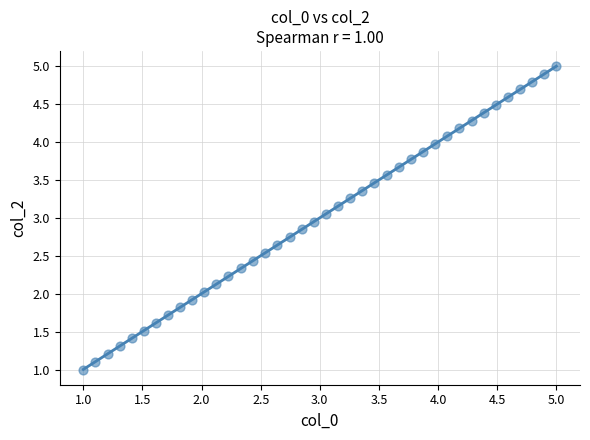

What is the range of X values (max minus min)?

4.0